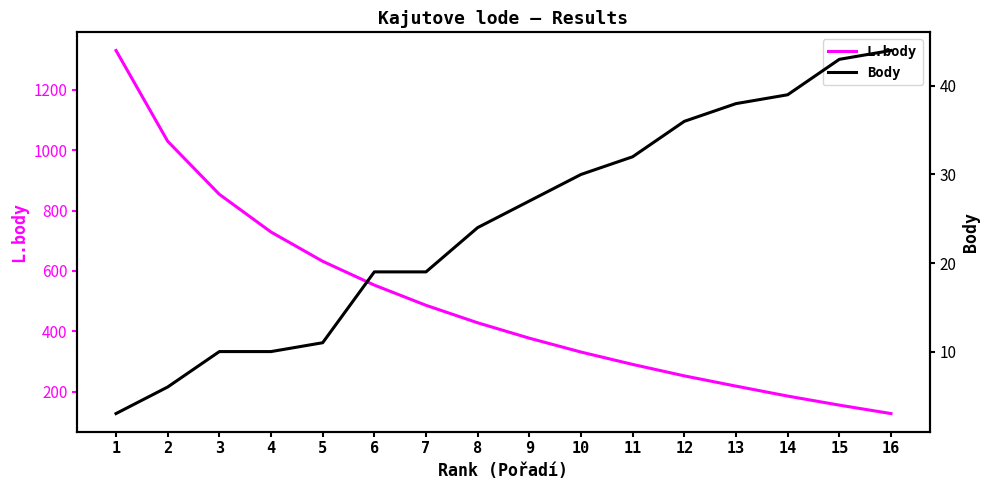

How many data points does each series have?

16